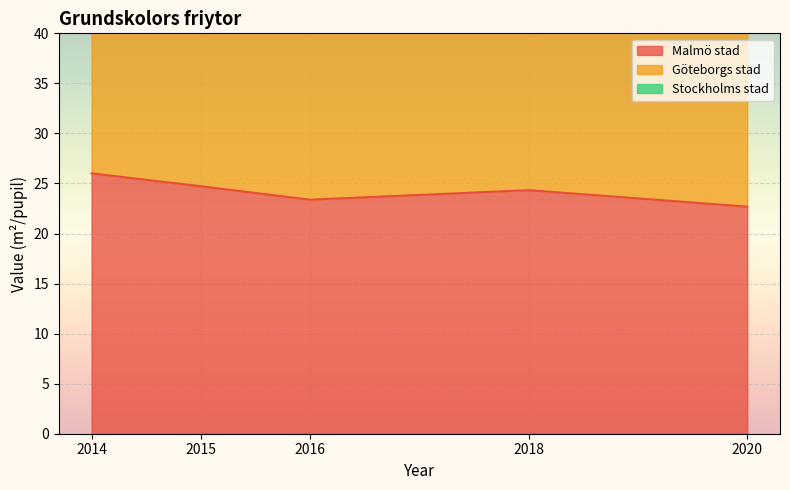

At which category is the sum across all series the highest?

2014